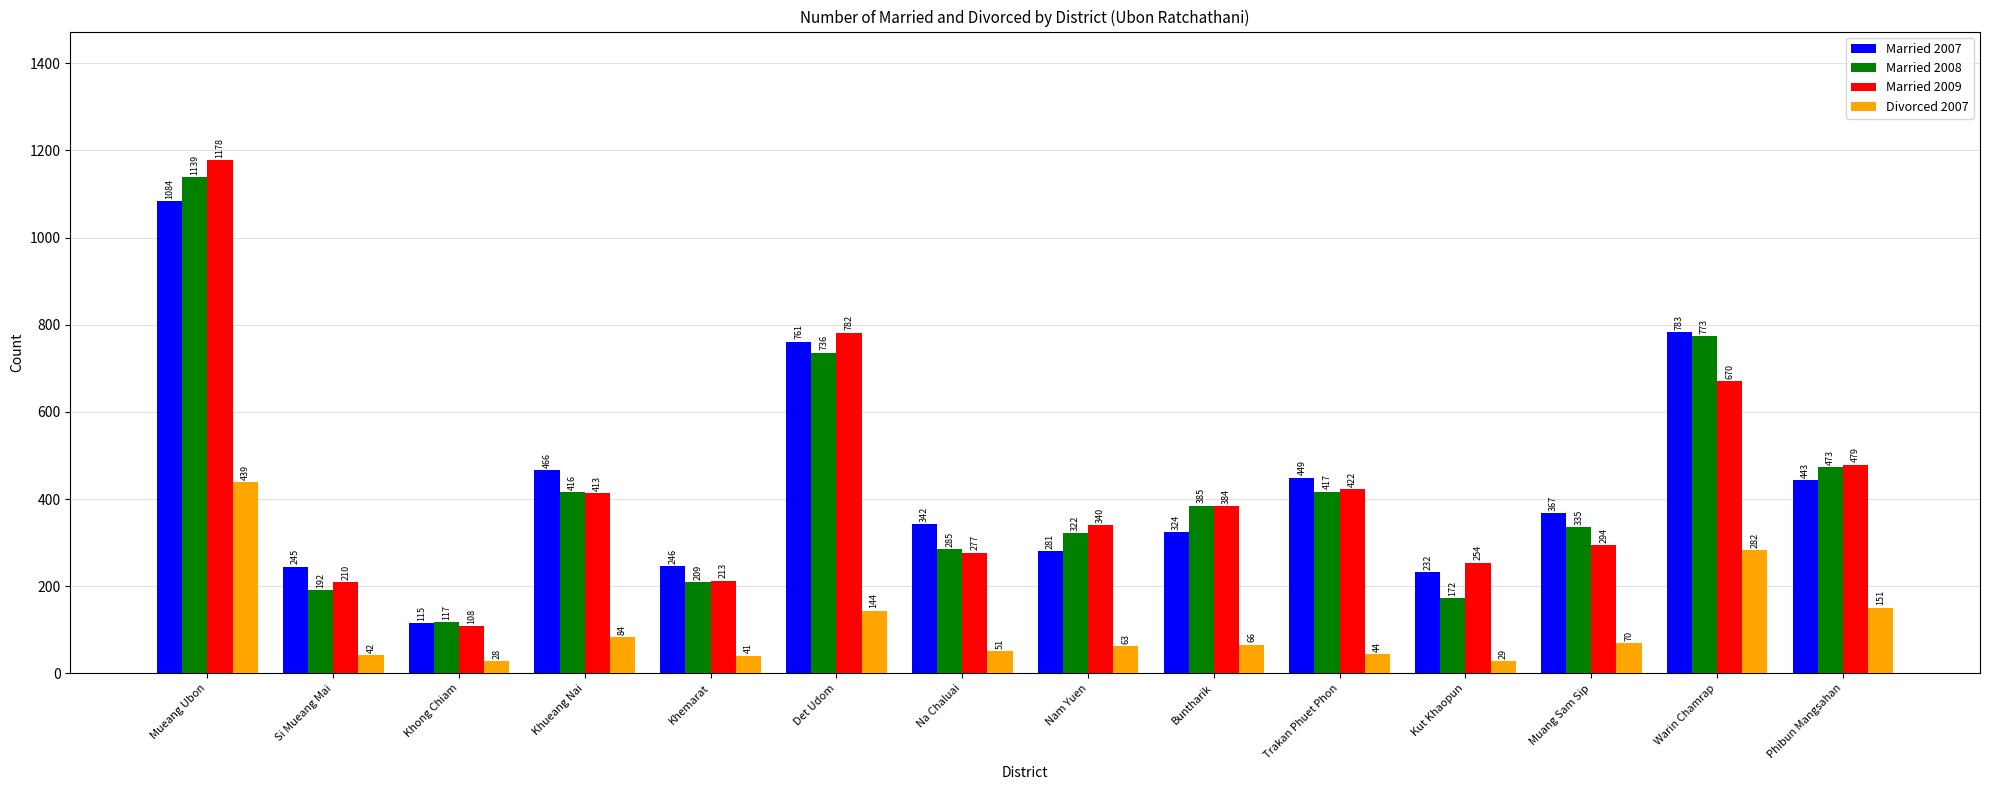

At which label does Married 2008 reach its peak?

Mueang Ubon